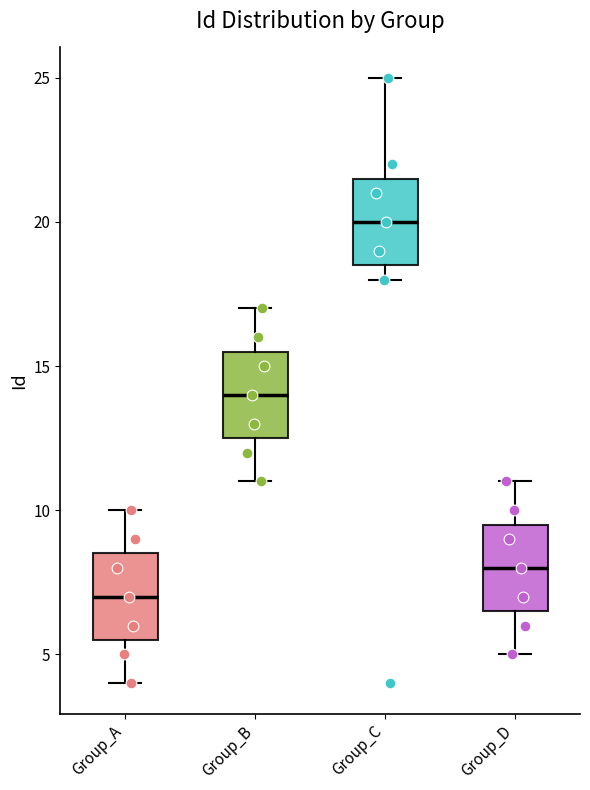

Which box's median line is the lowest?

Group_A